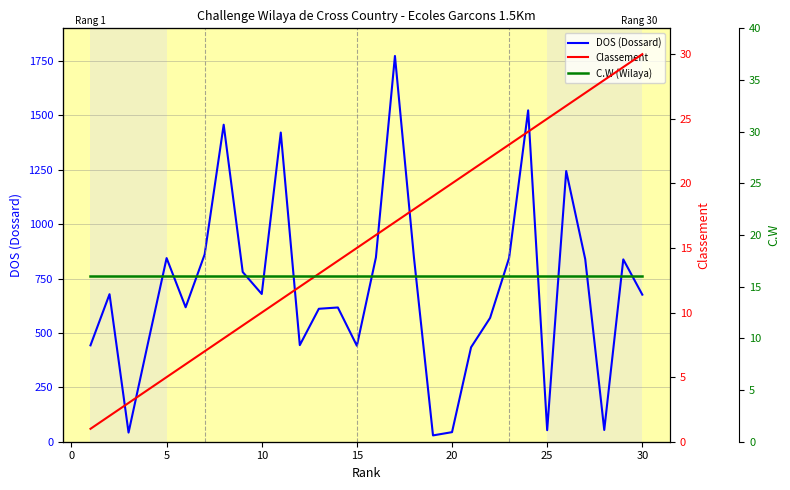

True or false: DOS (Dossard) and Classement cross at least once.

False